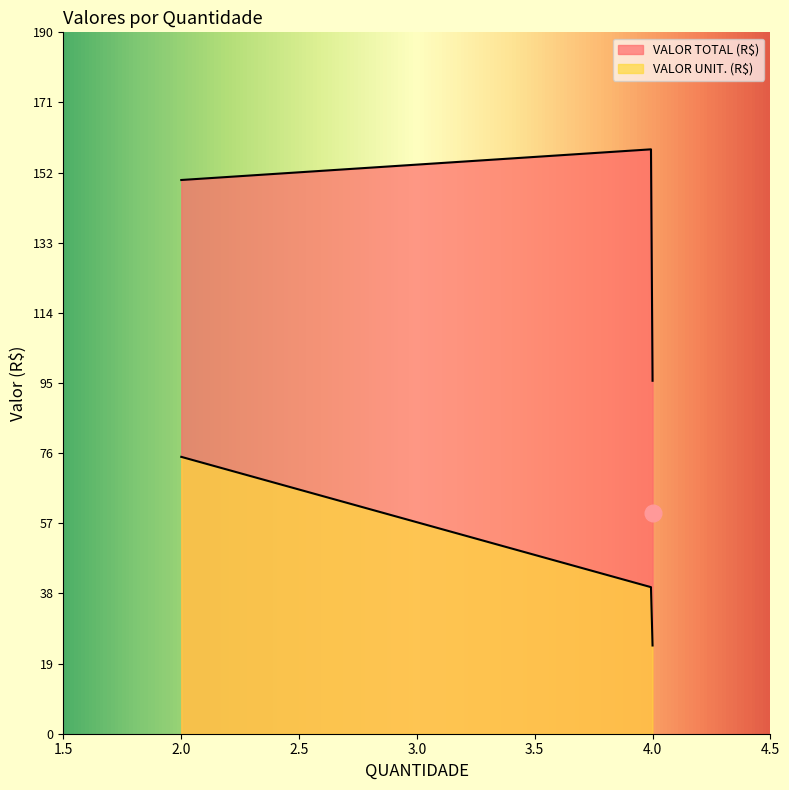

Rank the categories by VALOR UNIT. (R$) value from highest to lowest.

2, 4, 4